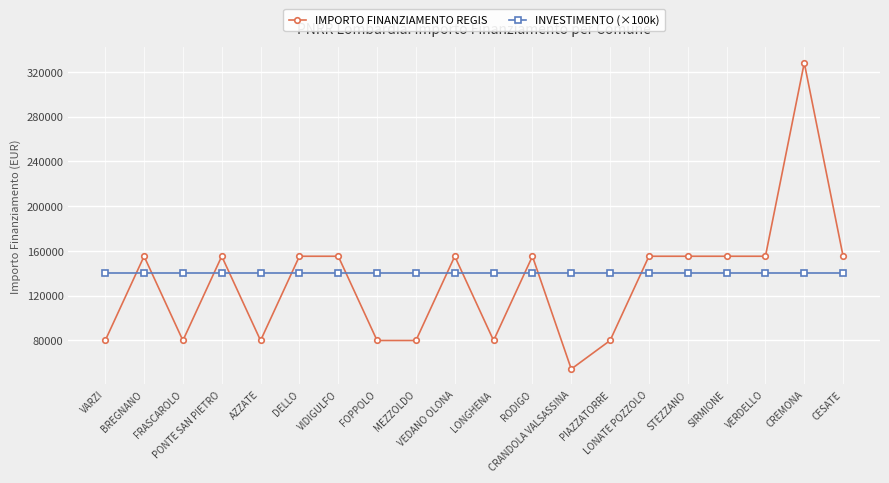

Reading left to right, transcribe all the data shown in this chart.

IMPORTO FINANZIAMENTO REGIS: 79922	155234	79922	155234	79922	155234	155234	79922	79922	155234	79922	155234	54412	79922	155234	155234	155234	155234	328160	155234
INVESTIMENTO (×100k): 140000	140000	140000	140000	140000	140000	140000	140000	140000	140000	140000	140000	140000	140000	140000	140000	140000	140000	140000	140000